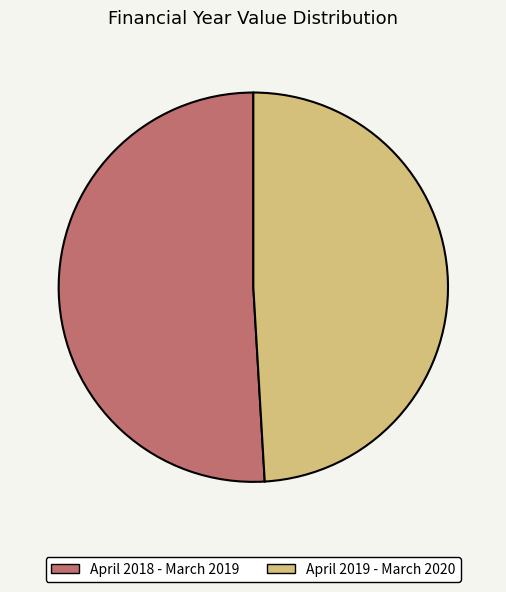

Which category has the smallest portion of the pie?

April 2019 - March 2020